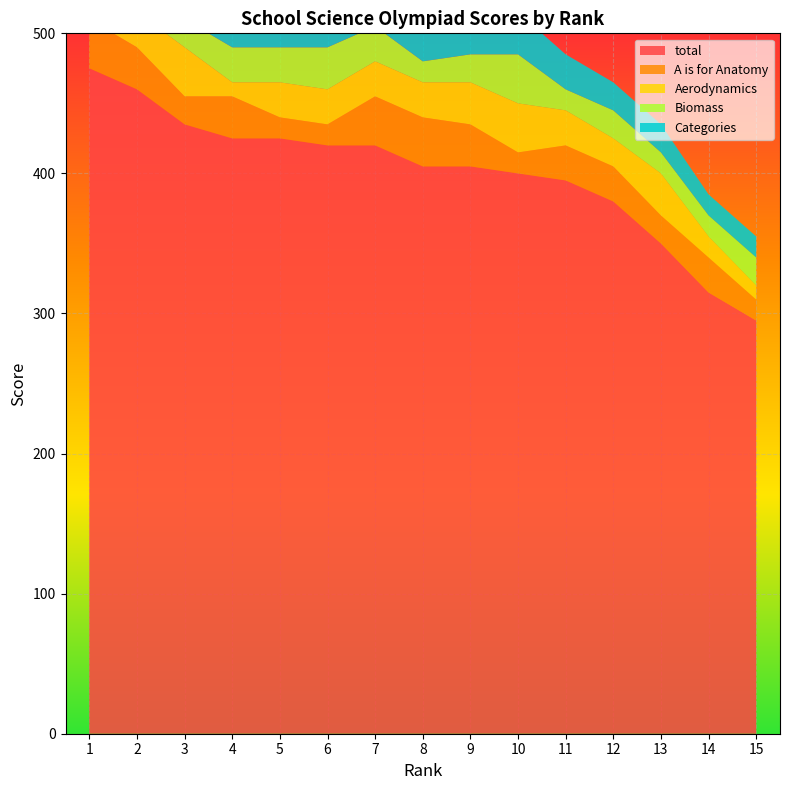

Reading right to left, list all the values displayed in this chart.

total: 295	315	350	380	395	400	405	405	420	420	425	425	435	460	475
A is for Anatomy: 15	25	20	25	25	15	30	35	35	15	15	30	20	30	35
Aerodynamics: 10	15	30	20	25	35	30	25	25	25	25	10	35	25	25
Biomass: 20	15	15	20	15	35	20	15	25	30	25	25	20	20	35
Categories: 15	15	20	20	25	30	25	25	30	30	30	35	25	35	35
rank: 15	14	13	12	11	10	9	8	7	6	5	4	3	2	1